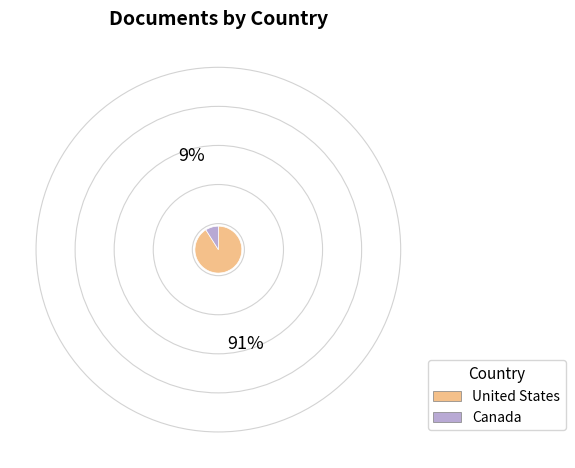

What is the largest slice in the pie chart?

United States